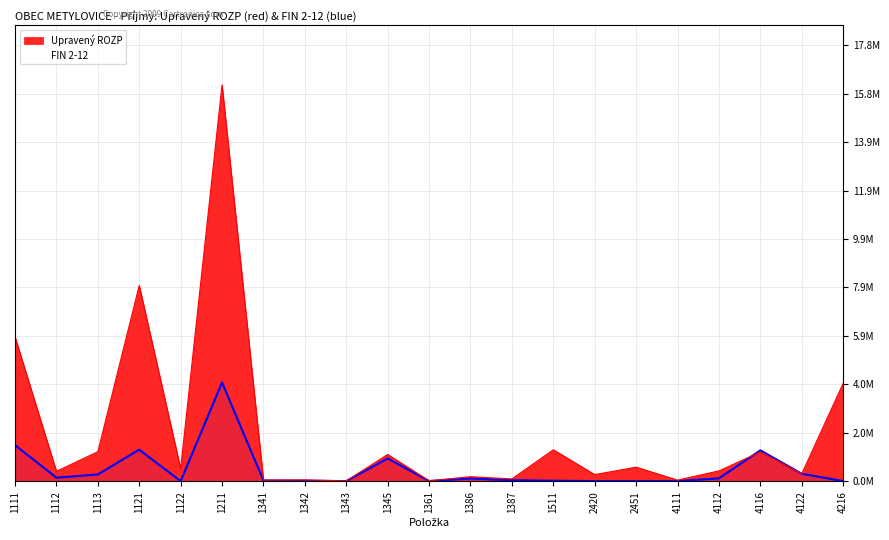

Which category has the lowest value in the FIN 2-12 series?

1122